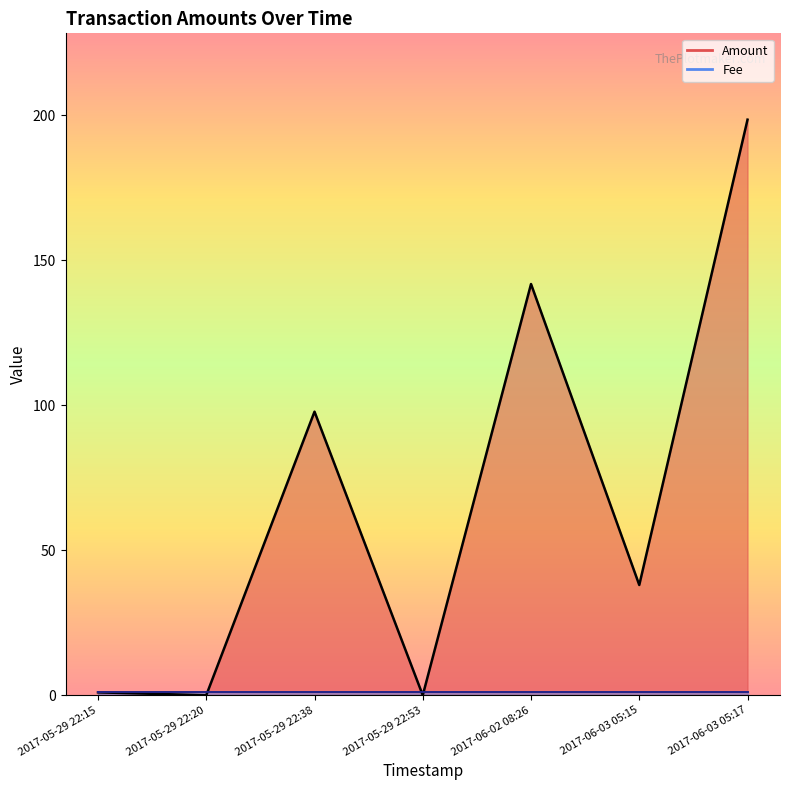

Reading right to left, extract all data points from this chart.

Amount: 2017-05-29 22:15=1.0	2017-05-29 22:20=0.0	2017-05-29 22:38=97.8	2017-05-29 22:53=0.0	2017-06-02 08:26=141.7	2017-06-03 05:15=38.0	2017-06-03 05:17=198.4
Fee: 2017-05-29 22:15=1.0	2017-05-29 22:20=1.0	2017-05-29 22:38=1.0	2017-05-29 22:53=1.0	2017-06-02 08:26=1.0	2017-06-03 05:15=1.0	2017-06-03 05:17=1.0